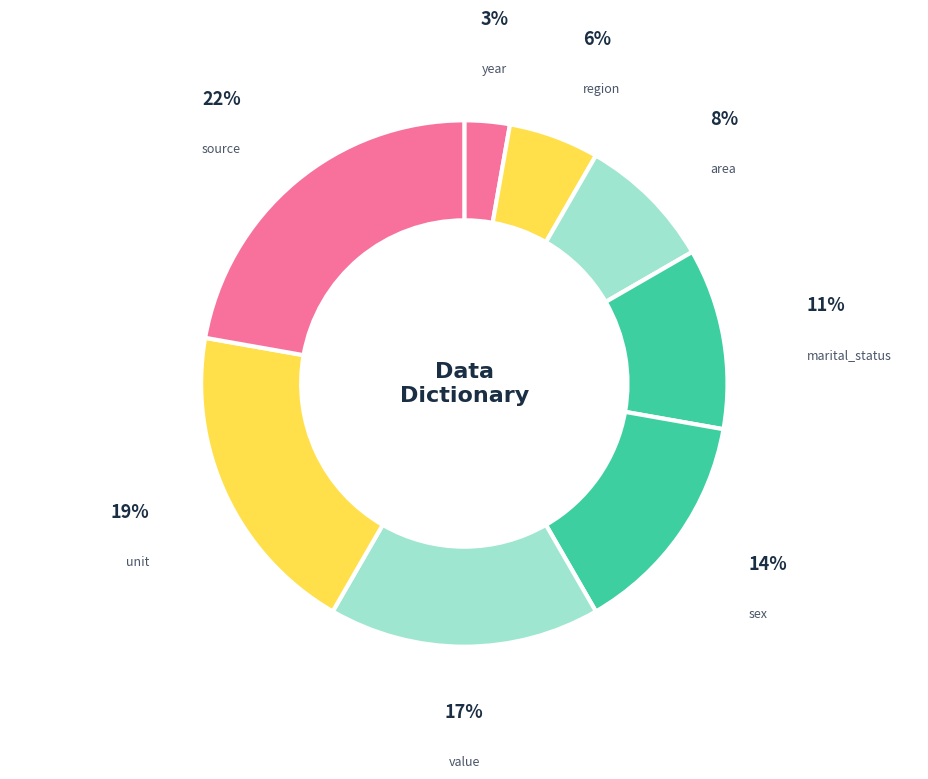

Does unit represent more than half of the total?

No